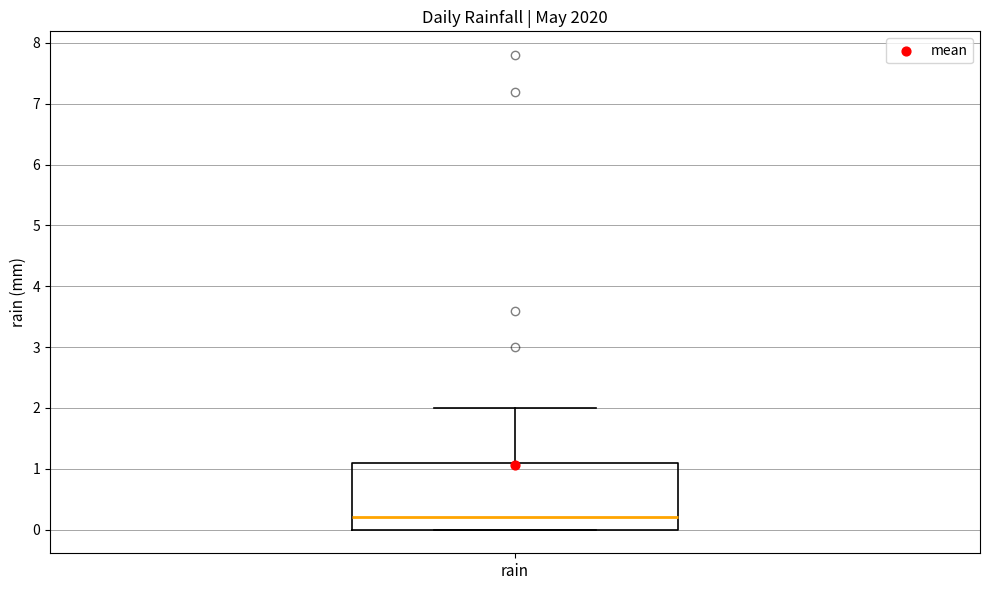

Transcribe this box plot: give where the median line is, the range the box spans, and where the two whiskers end, as read against the y-axis. The values are not printed on the chart, so give them approximately, as read against the axis.

median 0.2, box 0.0 to 1.1, whiskers 0.0 to 2.0